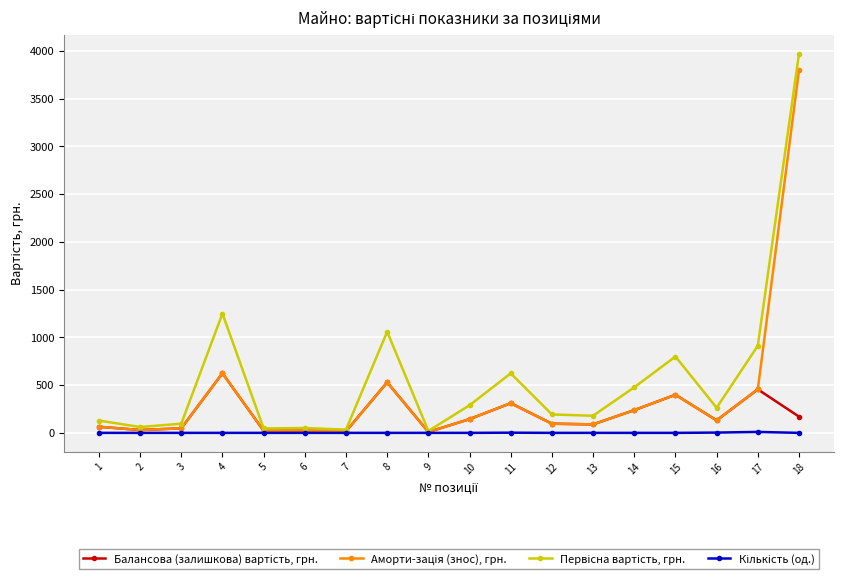

How many lines are shown in the chart?

4